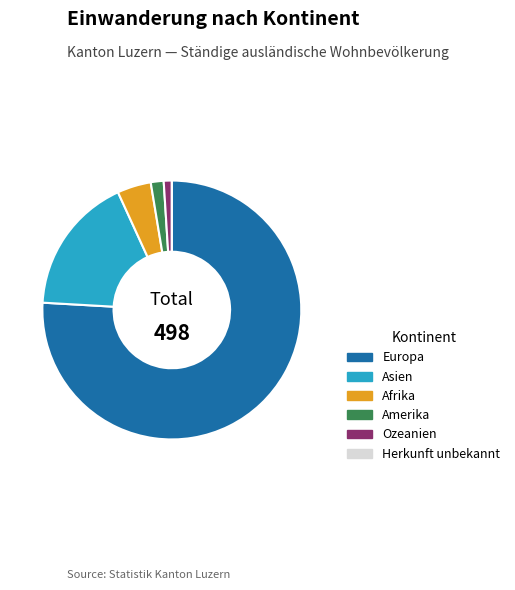

Is it true that Asien is 17% of the pie?

True